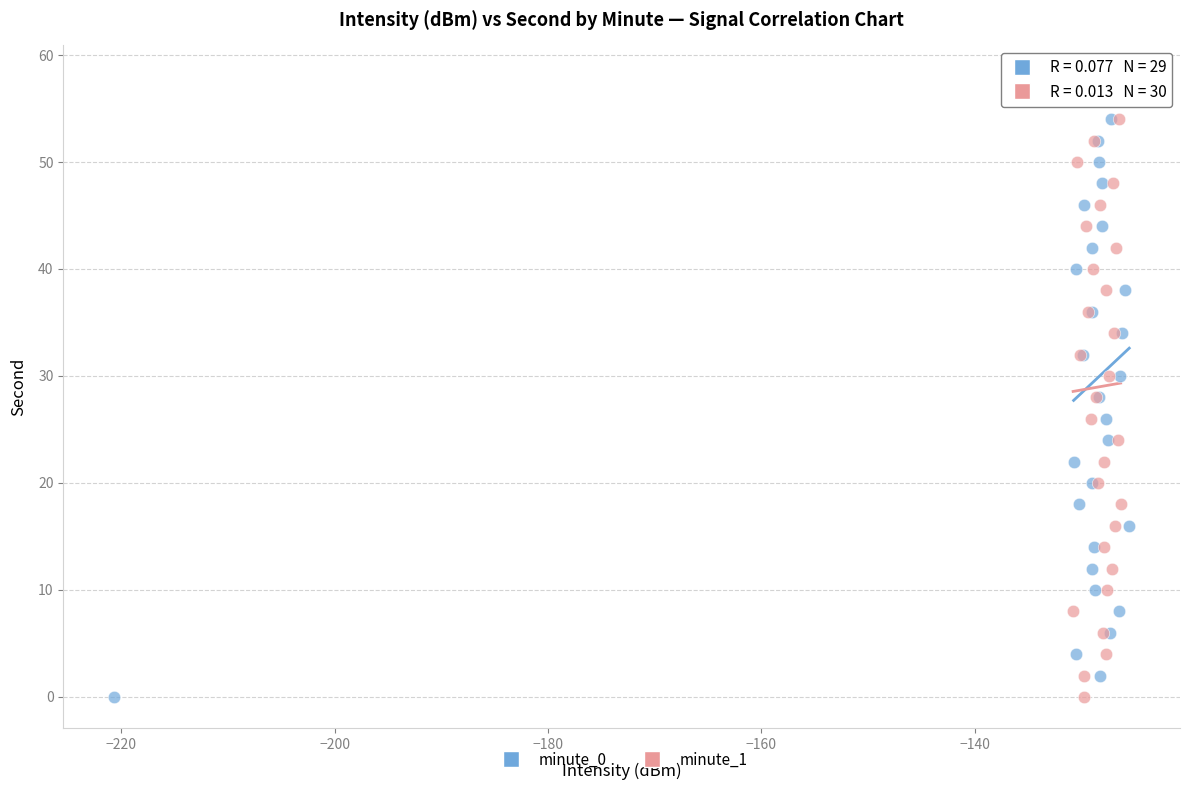

What are all the series names shown in the legend?

minute_0, minute_1